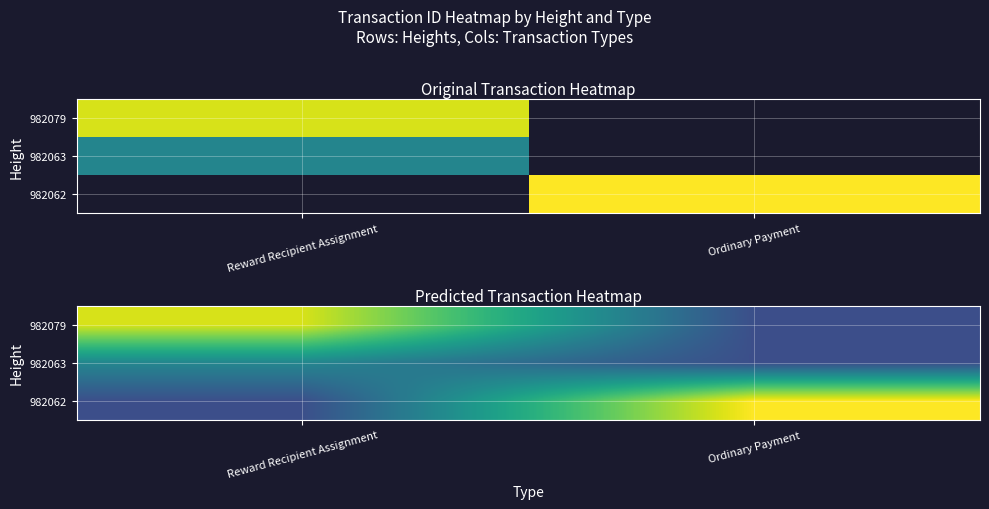

Count the 982062 values in the range 2014603243144774400 to 8407927923035205632.

2